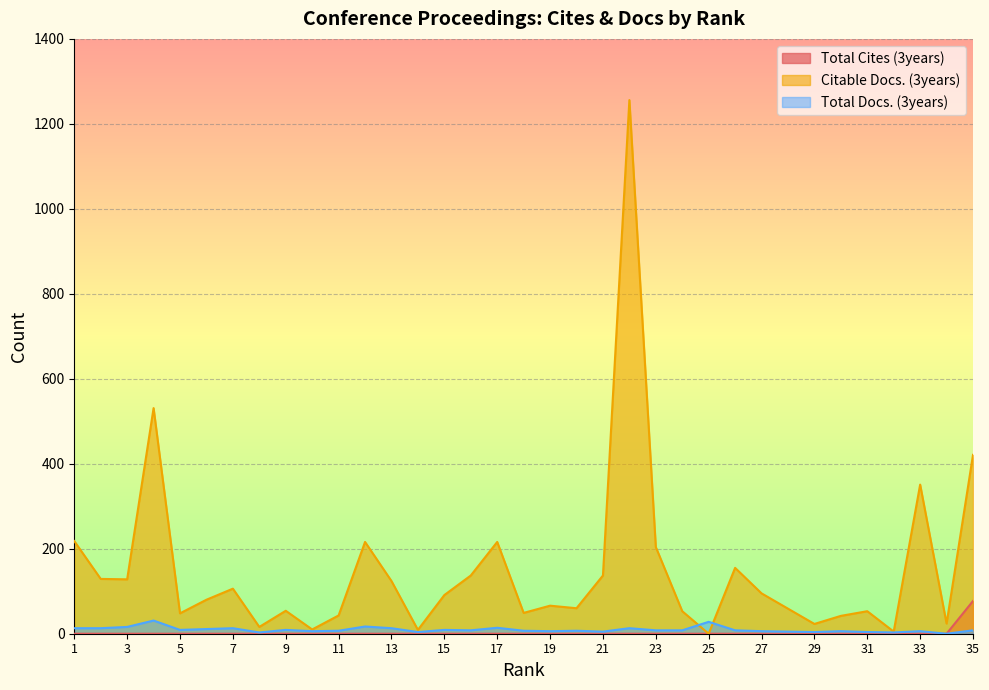

How many lines are shown in the chart?

3